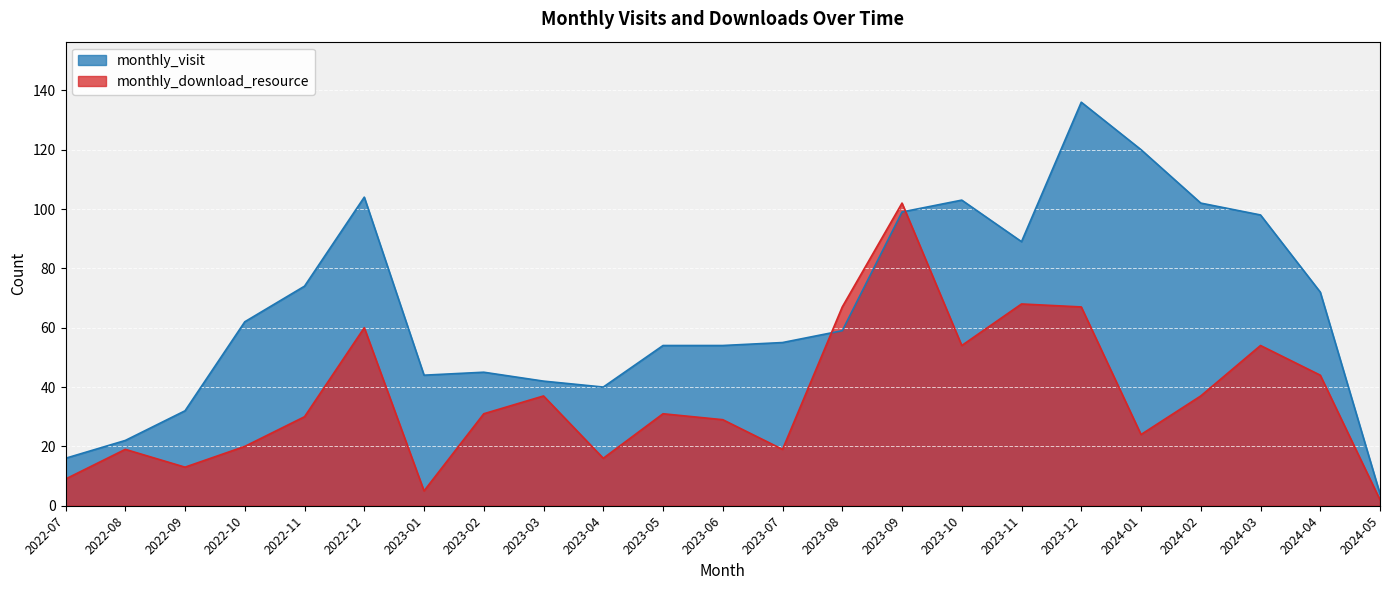

True or false: monthly_download_resource and monthly_visit cross at least once.

True